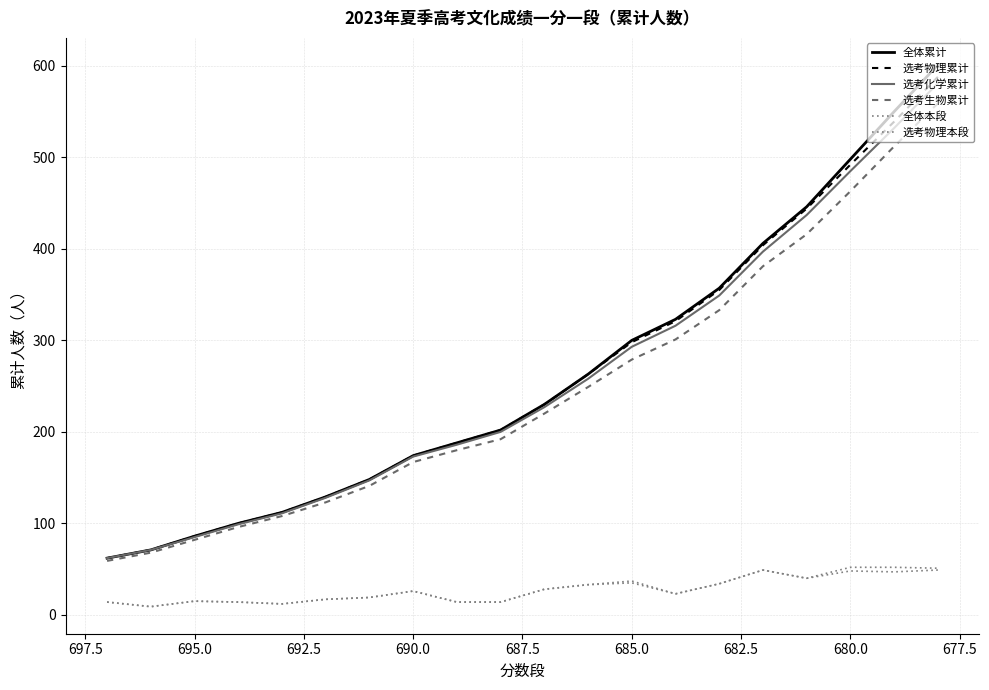

What is the maximum value shown in the chart?

601